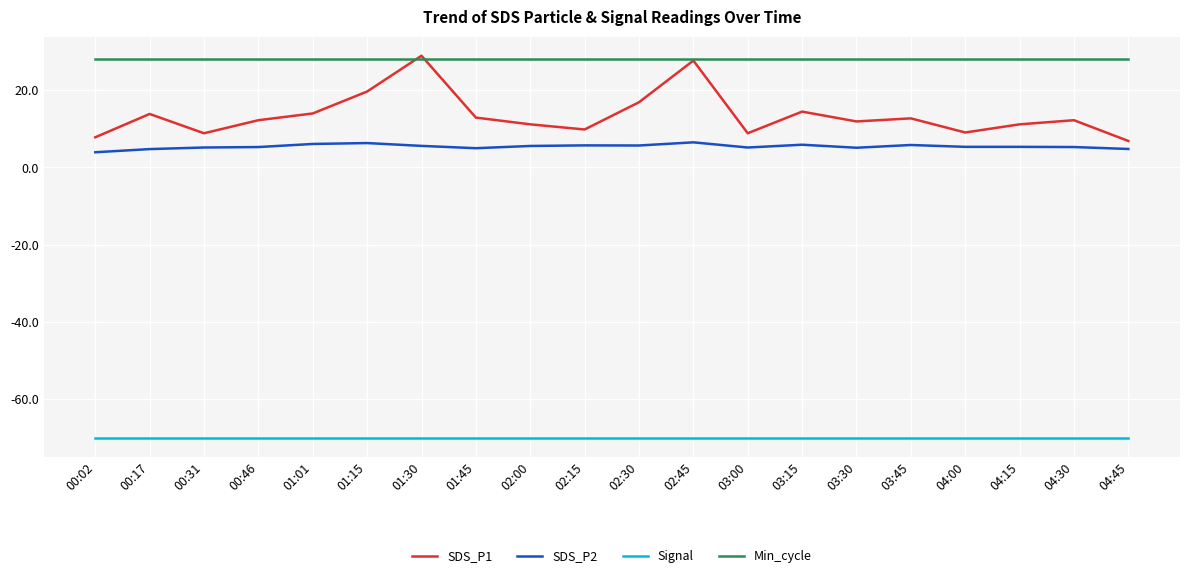

The Signal series shows -70.0 at 02:30. True or false?

True